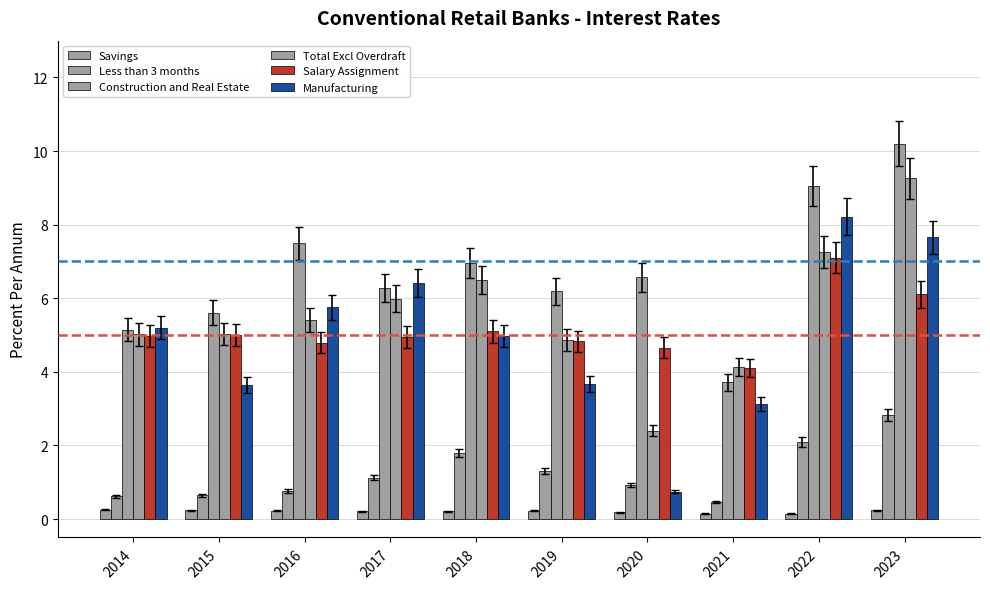

Is the value of Construction and Real Estate at 2018 greater than the value of Salary Assignment at 2023?

Yes